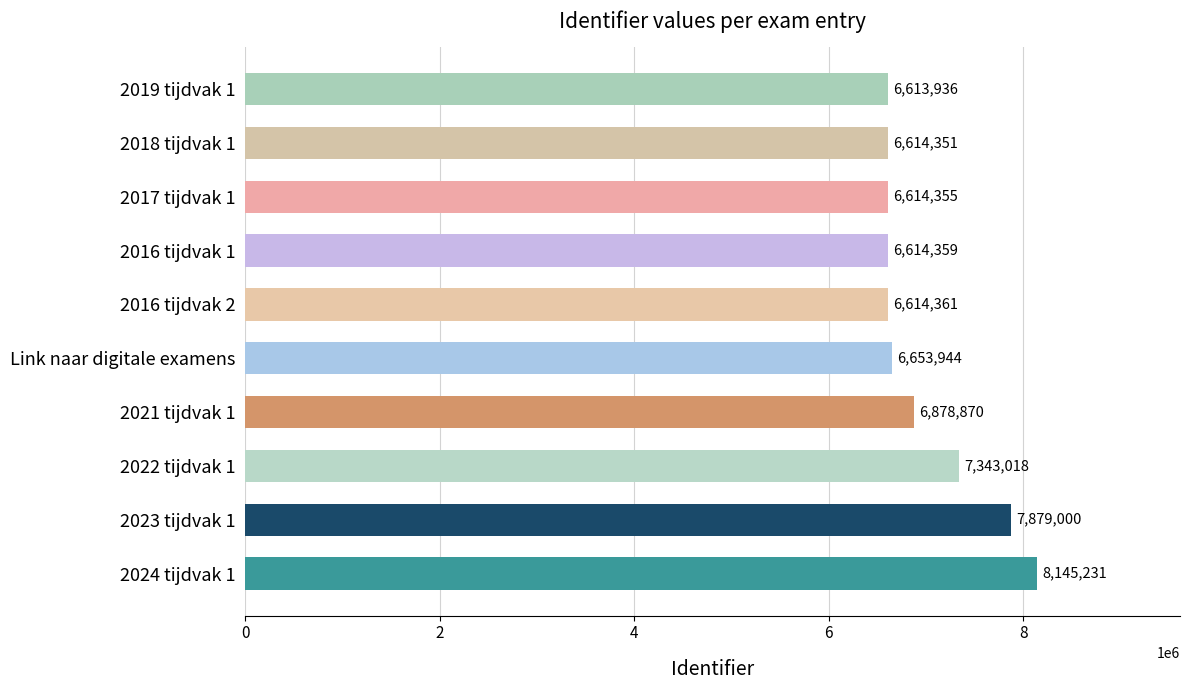

Count the number of categories in the chart.

10